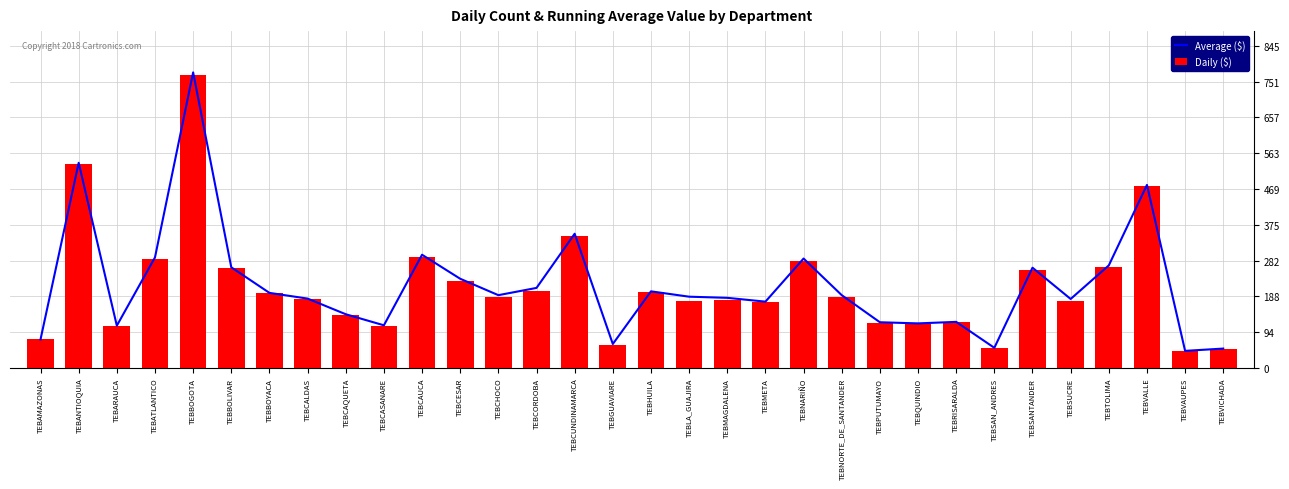

Reading right to left, extract all data points from this chart.

Average ($): 51	45	480	269	181	263	53	121	117	120	191	287	174	184	187	201	63	352	210	191	234	297	112	141	182	197	264	775	290	111	538	75
Daily ($): 51	44	476	265	177	258	52	120	116	117	187	281	174	179	176	198	61	346	202	185	229	292	111	139	181	196	262	768	286	110	536	75